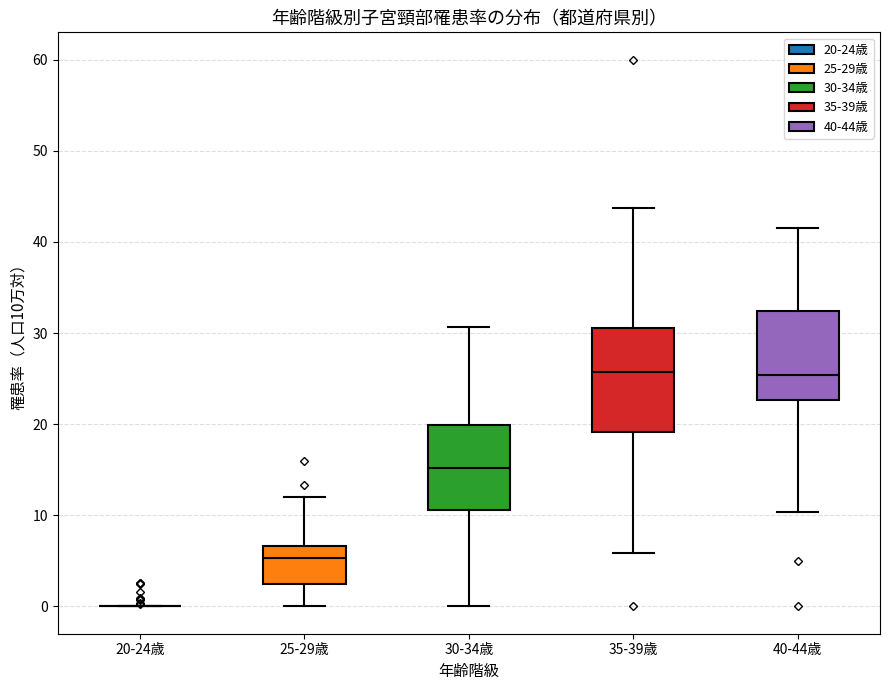

Which box is the tallest, from its lower edge to its upper edge?

35-39歳